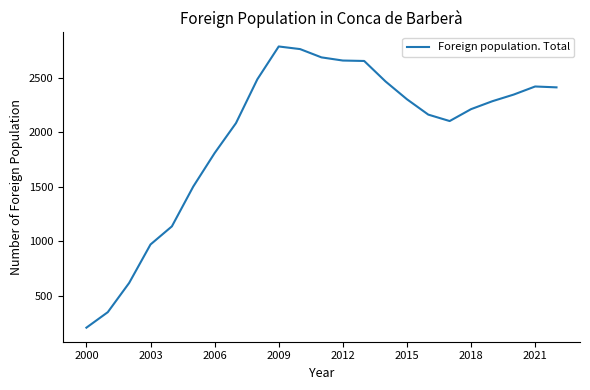

What is the smallest value displayed?

208